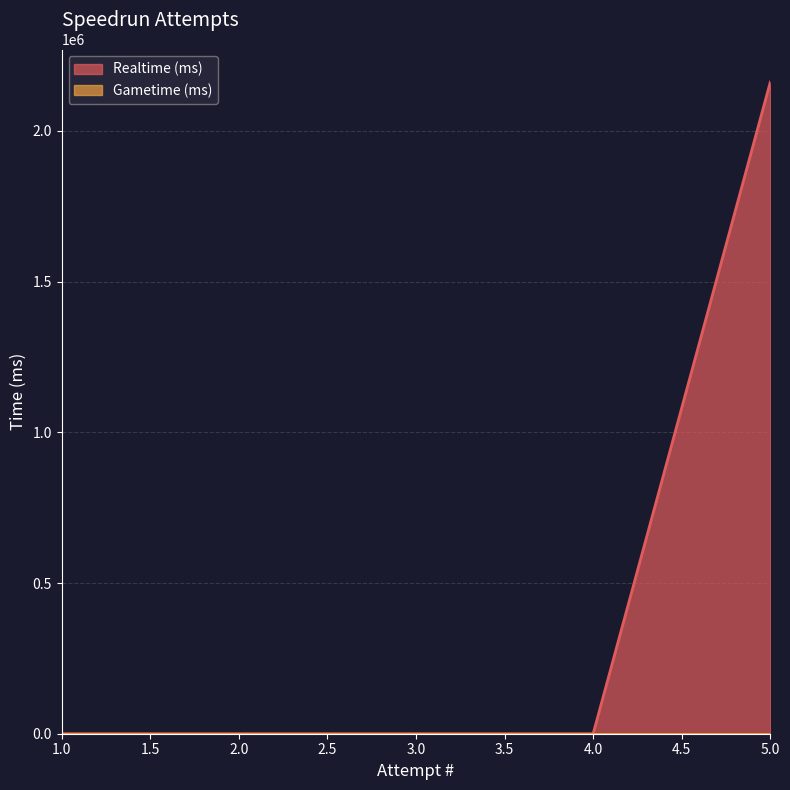

Reading left to right, list all the values displayed in this chart.

1=0	2=0	3=0	4=0	5=2161957